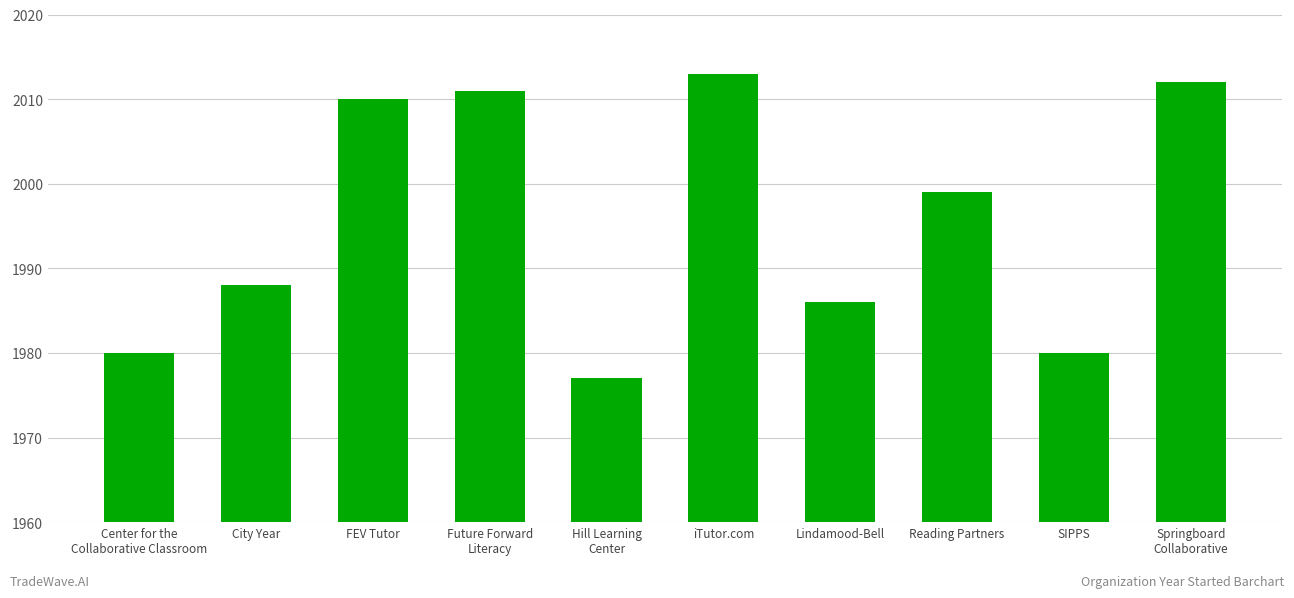

What is the average value?

1996